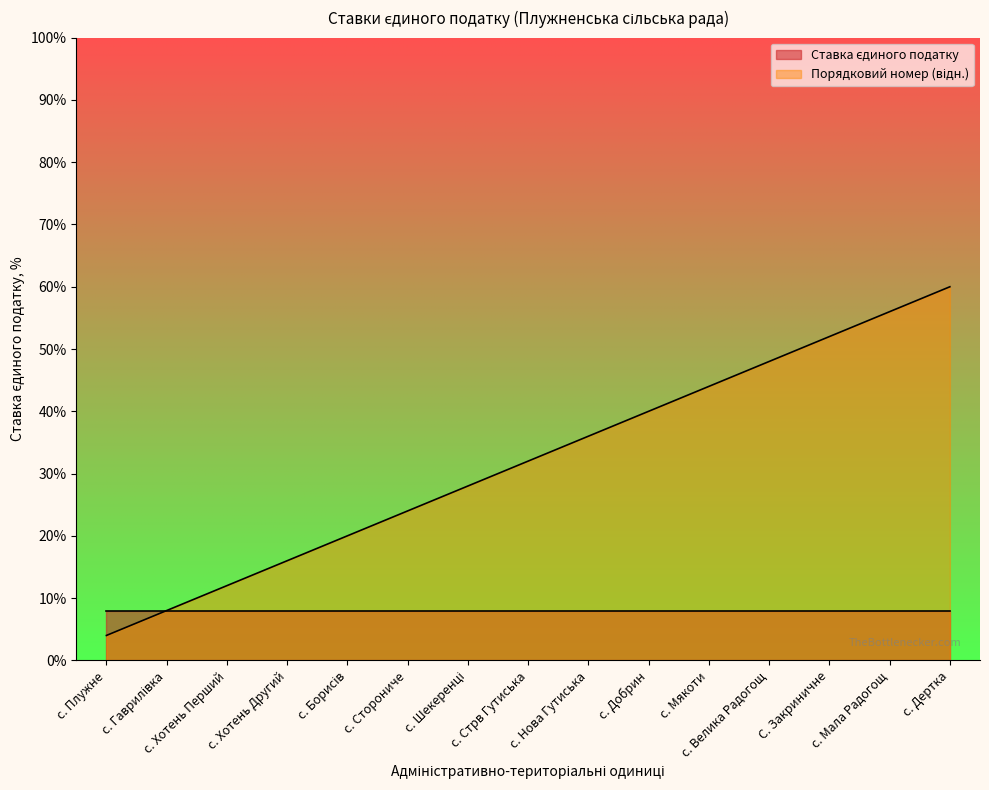

At which label does the data first exceed 32?

с. Нова Гутиська